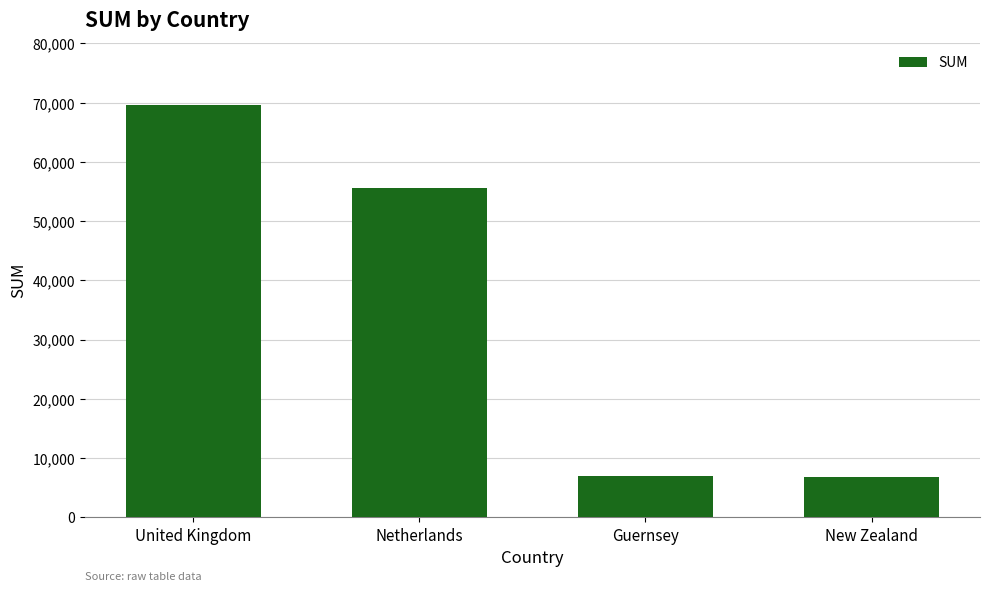

What is the label of the 1st bar from the left?

United Kingdom